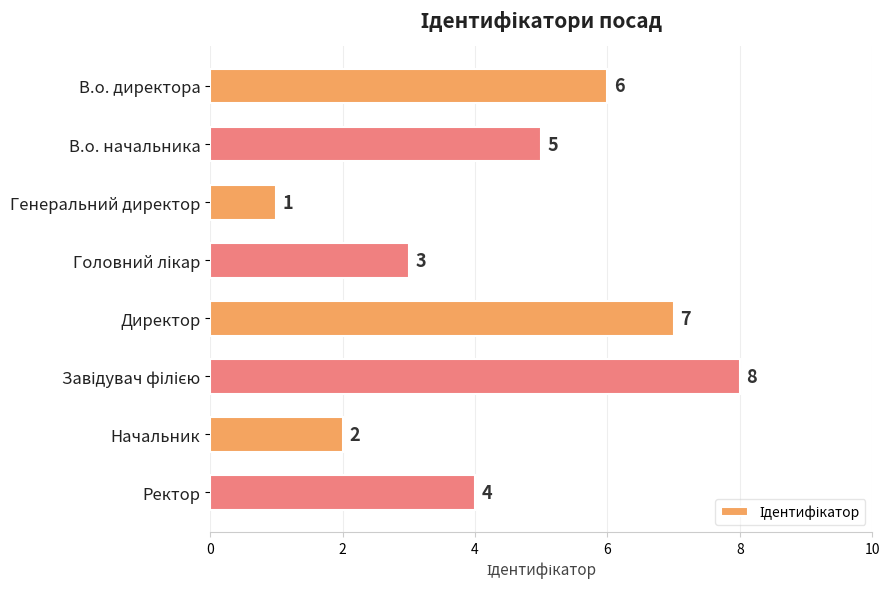

What is the maximum value shown in the chart?

8